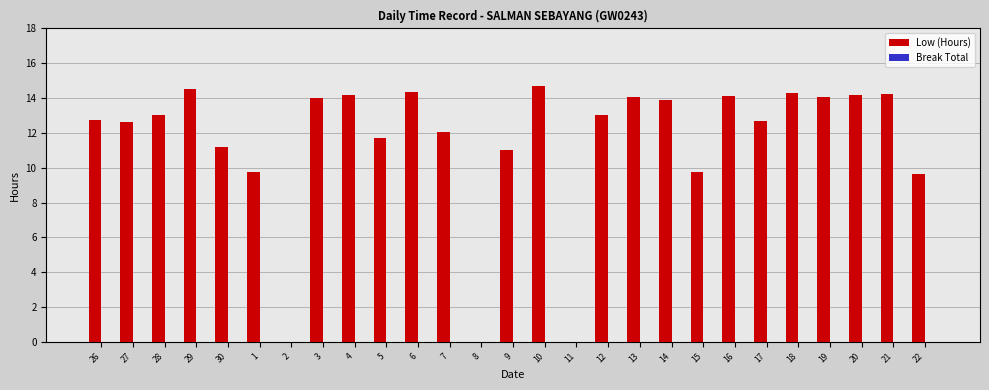

What is the greatest value displayed?

14.7